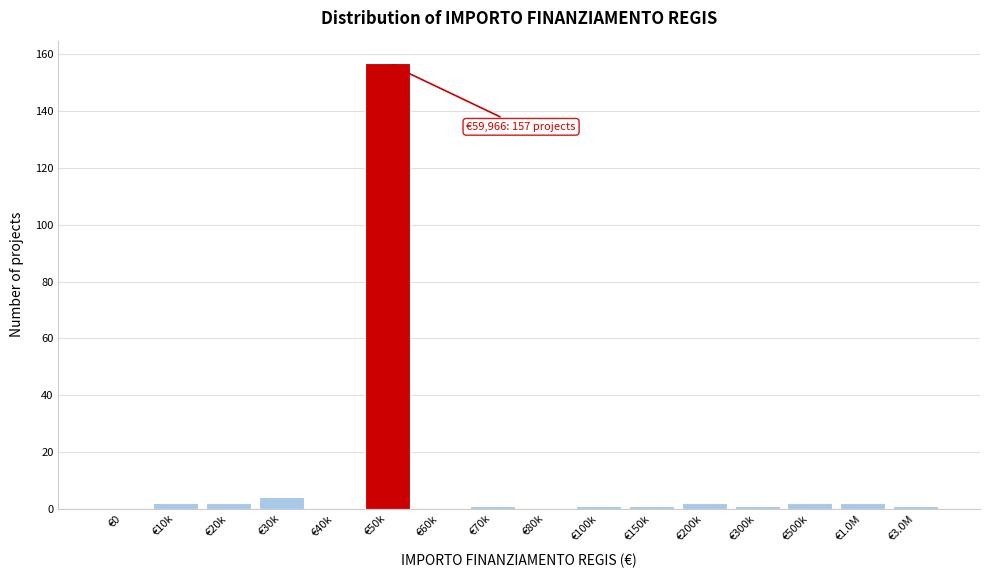

Reading right to left, list all the values displayed in this chart.

€3.0M=1	€1.0M=2	€500k=2	€300k=1	€200k=2	€150k=1	€100k=1	€80k=0	€70k=1	€60k=0	€50k=157	€40k=0	€30k=4	€20k=2	€10k=2	€0=0